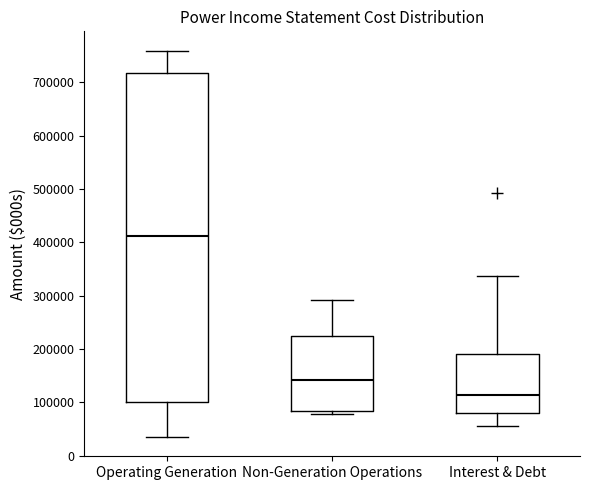

Reading left to right, transcribe this box plot: for each box, give where its median line is, the range the box spans, and where its two whiskers end, as read against the y-axis. The values are not printed on the chart, so give them approximately, as read against the axis.

Operating Generation: median 410000, box 100000 to 720000, whiskers 30000 to 760000
Non-Generation Operations: median 140000, box 80000 to 220000, whiskers 80000 (just below the box's lower edge) to 290000
Interest & Debt: median 110000, box 80000 to 190000, whiskers 60000 to 340000